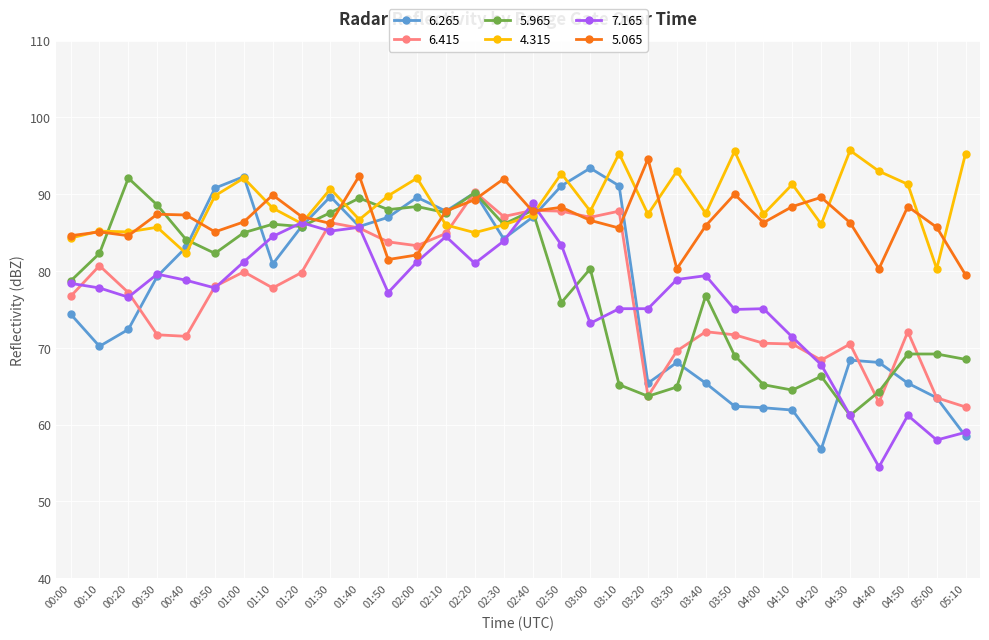

What is the spread (max minus min) of values at 04:30?

34.5